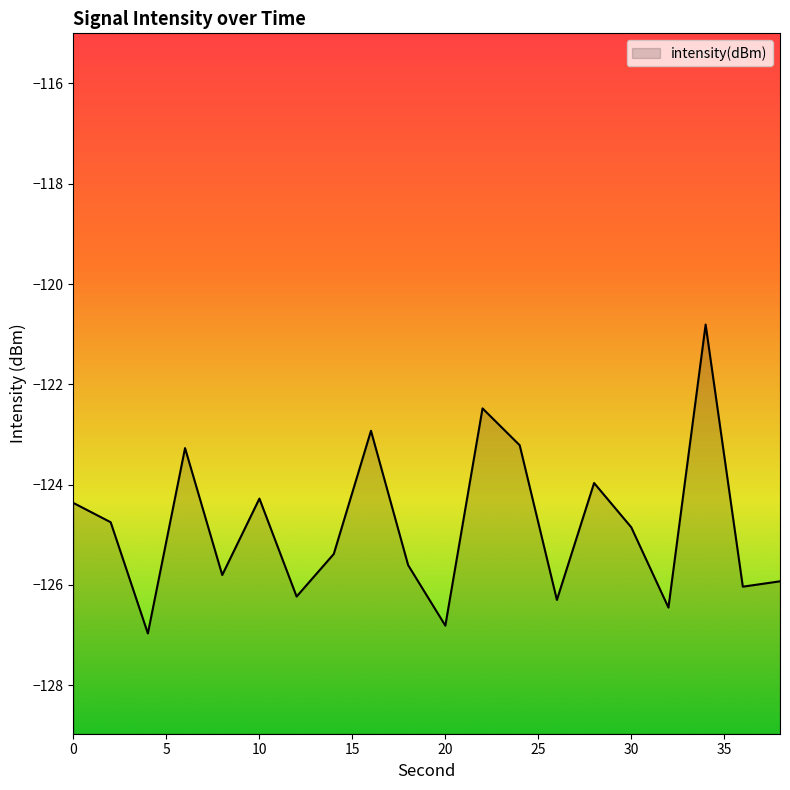

How many values are below -124?

14